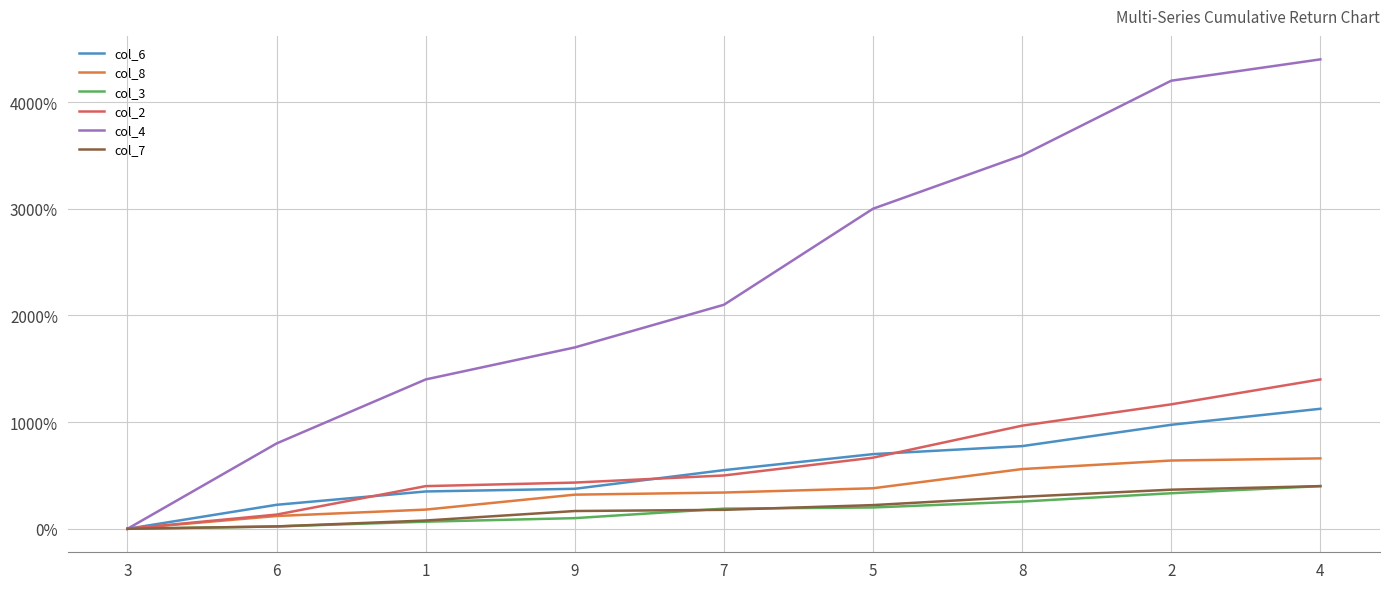

The value of col_3 at 3 is 0.0. True or false?

True